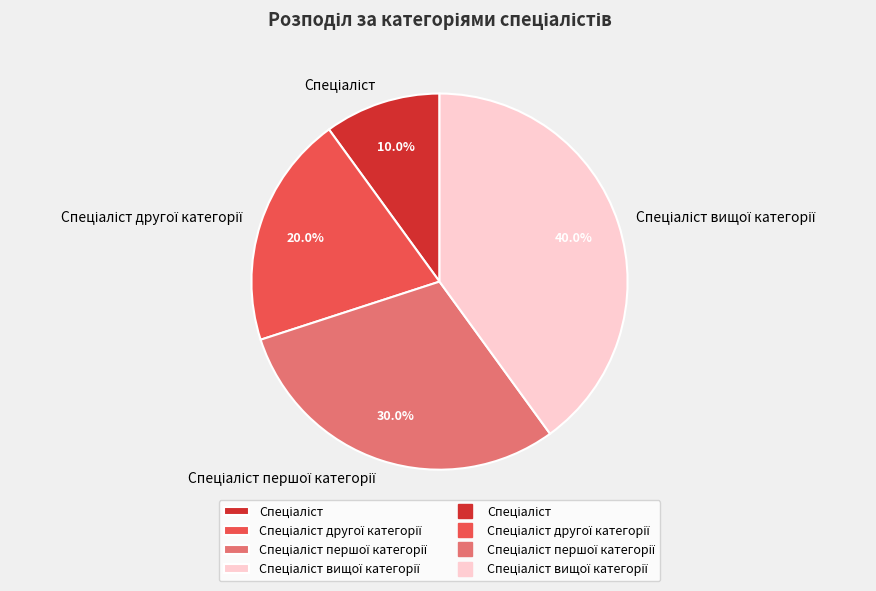

Is there any slice that represents more than half of the pie?

No